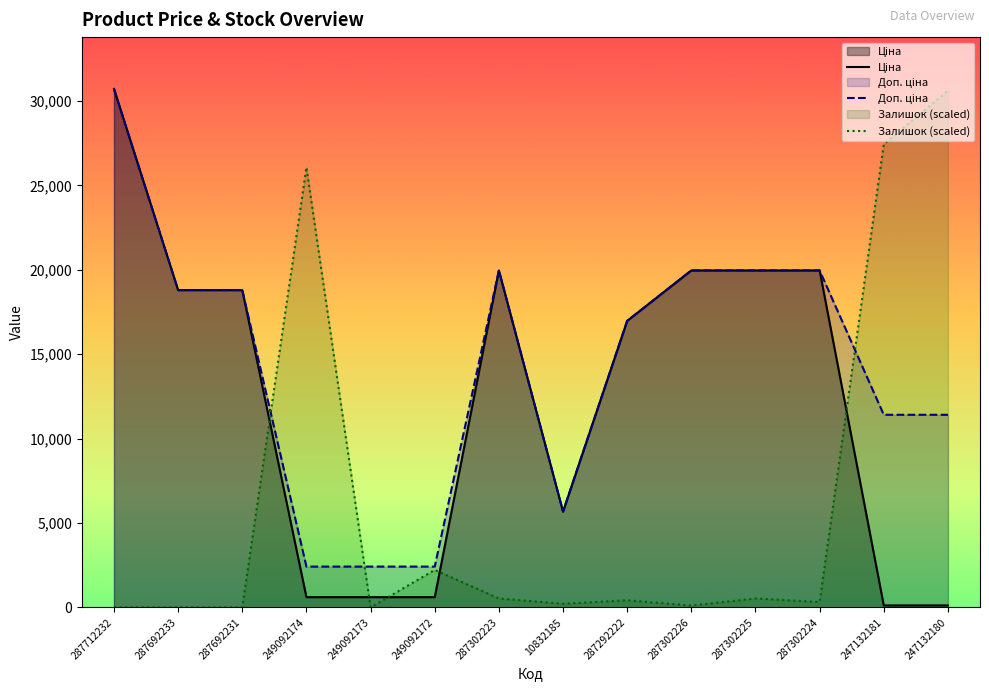

True or false: Доп. ціна has more than 1 points higher than both neighbors.

False